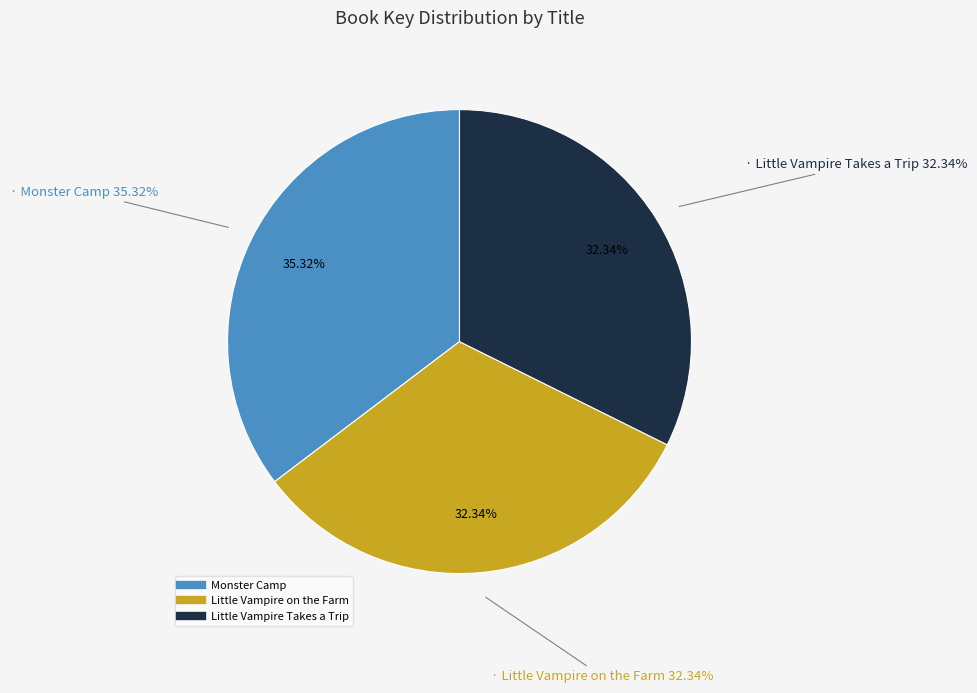

Is there any slice that represents more than half of the pie?

No